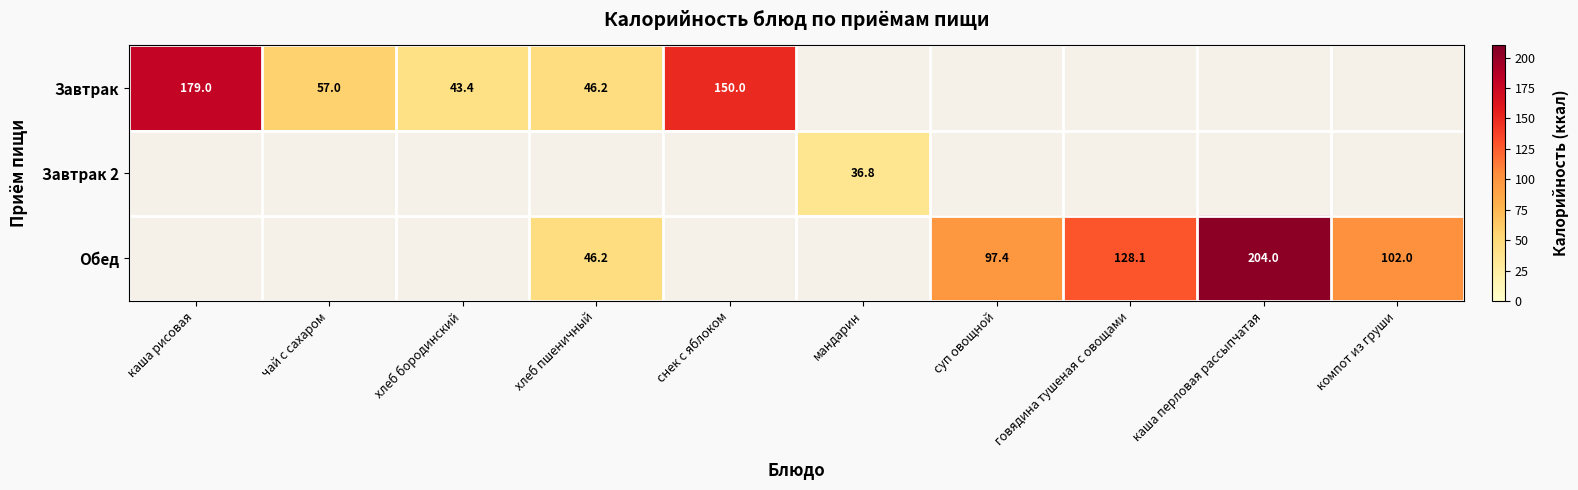

The value of Завтрак at снек с яблоком is 150.0. True or false?

True